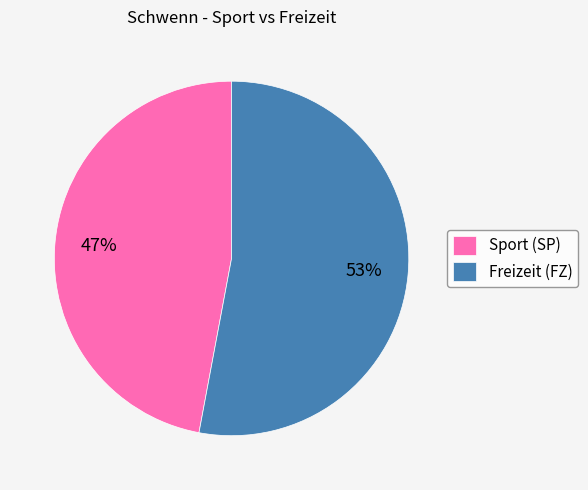

Rank the categories by value from lowest to highest.

Sport (SP), Freizeit (FZ)